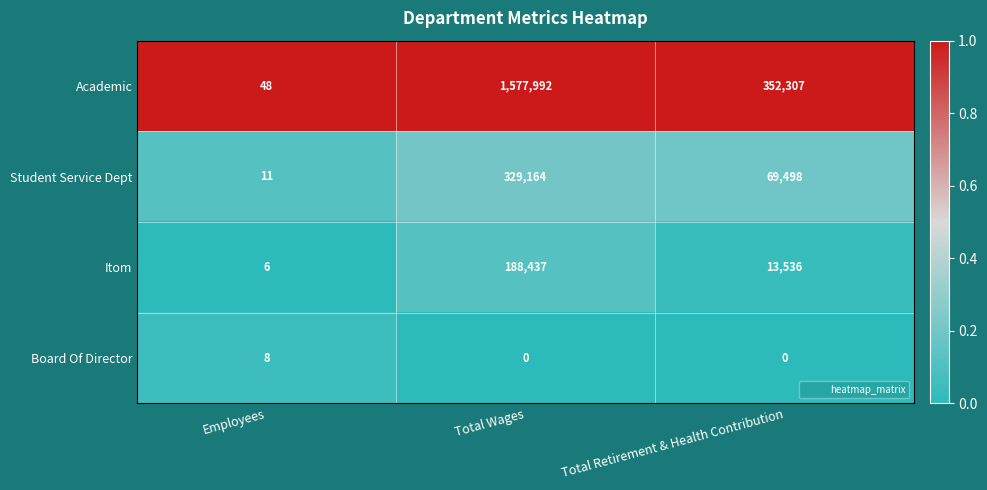

Is it true that Student Service Dept equals 5 at Employees?

False